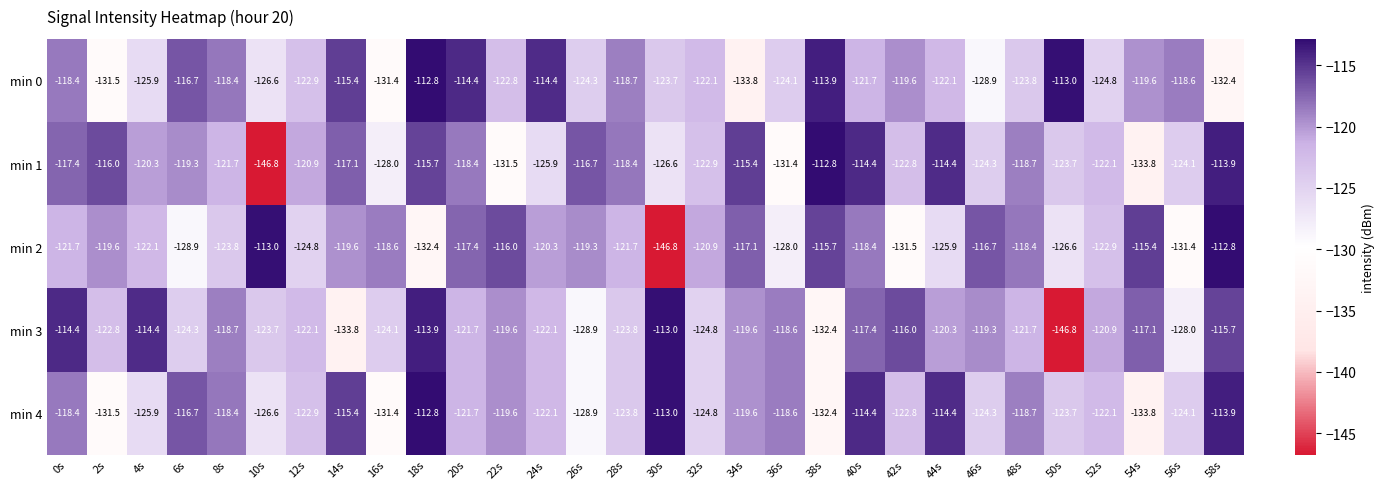

Where does the min 2 series first go above -120?

2s